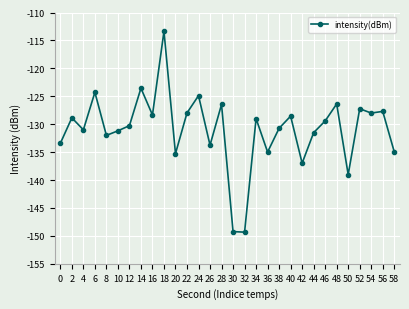

What is the change in value from 22 to 34?

-1.0